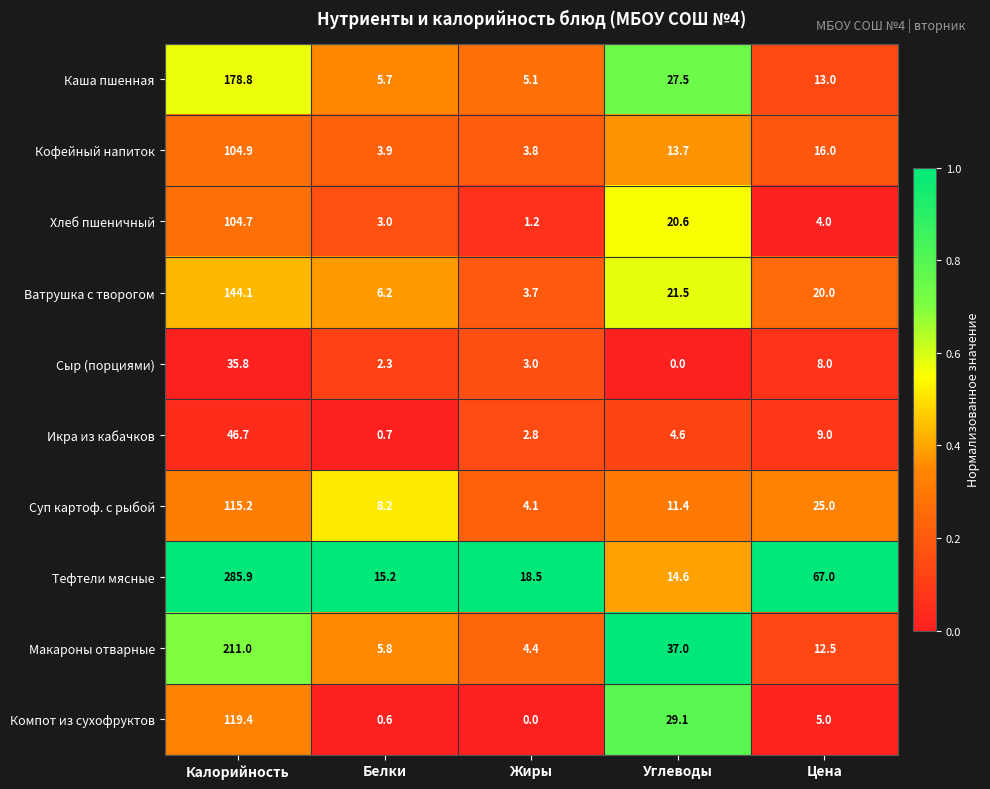

True or false: Хлеб пшеничный has a value of 5.2 at Белки.

False